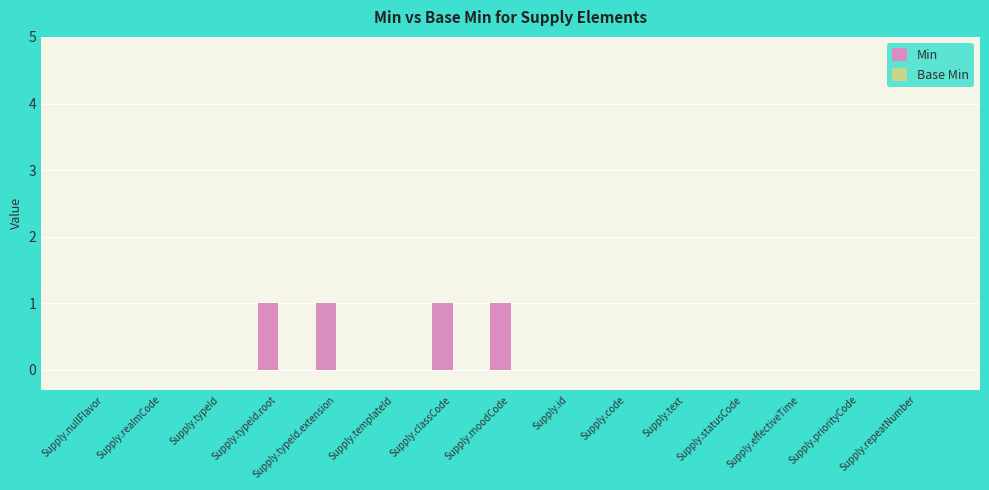

Between Supply.nullFlavor and Supply.classCode, which is larger?

Supply.classCode